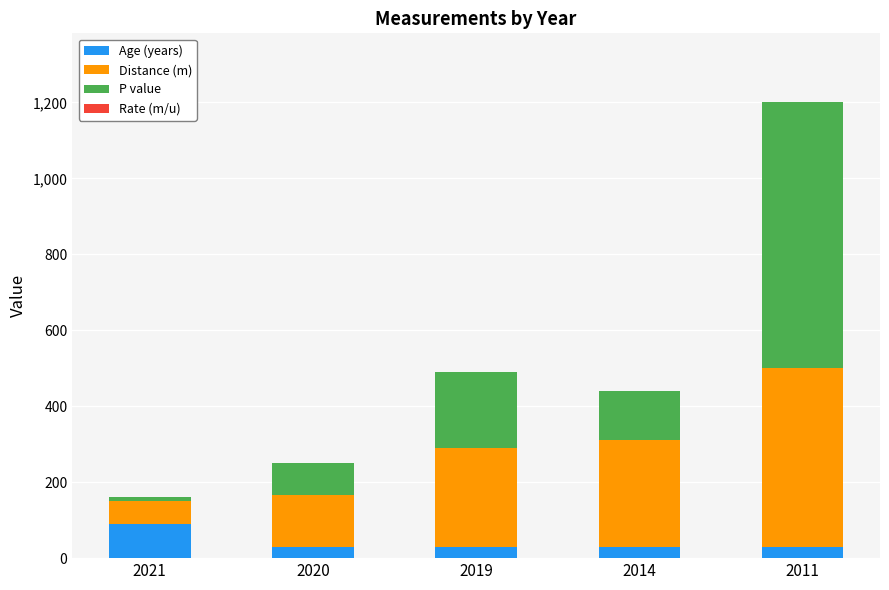

Are the bars horizontal?

No